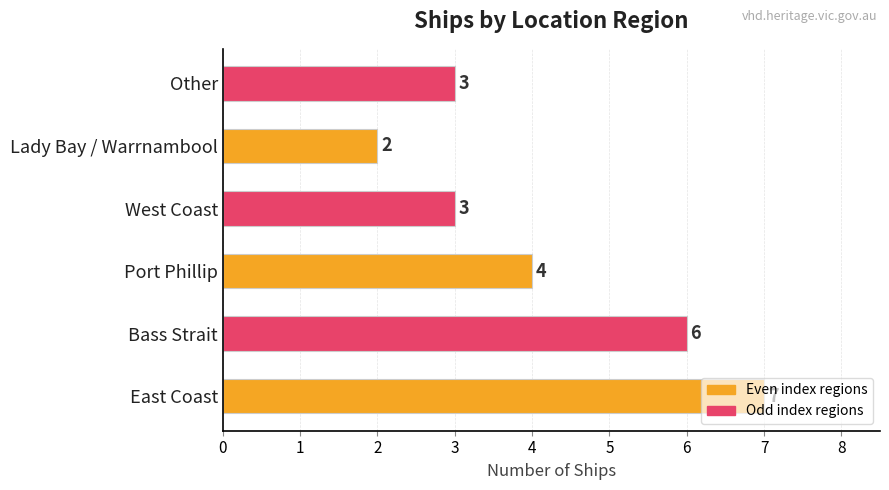

What is the average value?

4